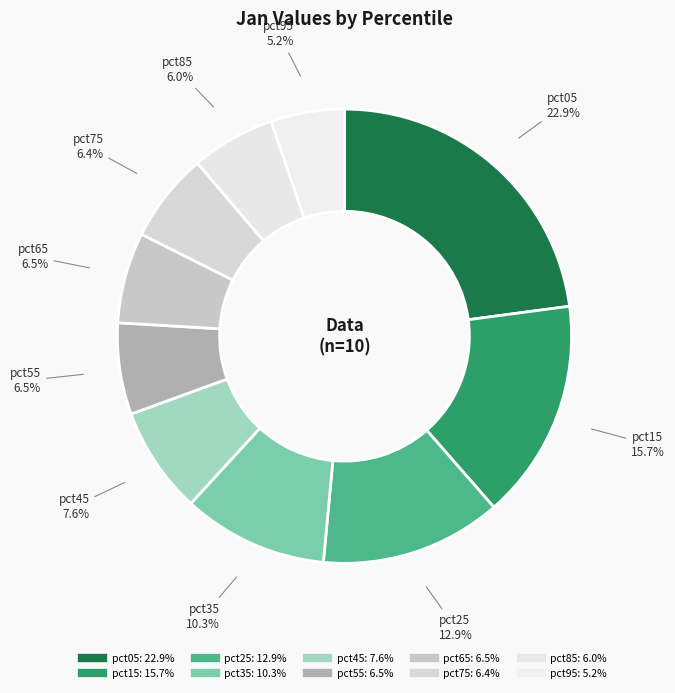

How many slices are in this pie chart?

10